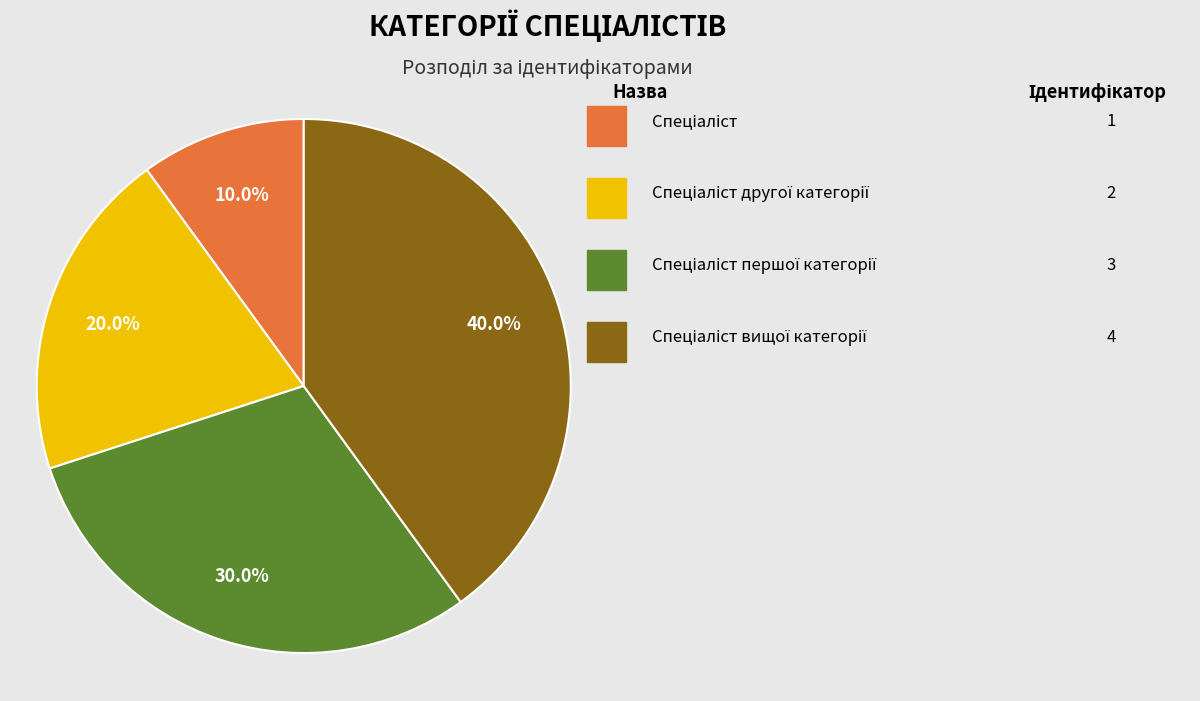

Does any single category account for the majority?

No